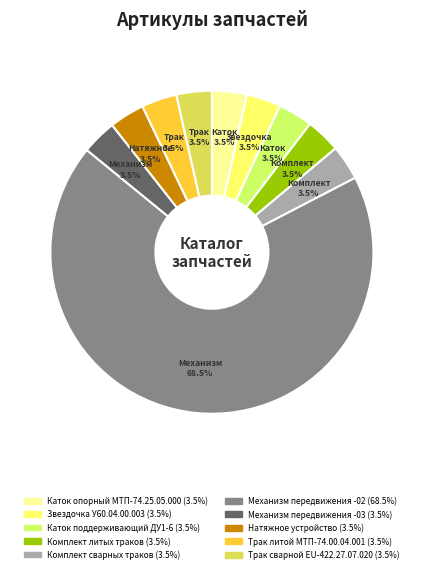

To the nearest percent, what is the combined percentage of Звездочка У60.04.00.003 and Трак литой МТП-74.00.04.001?

7%